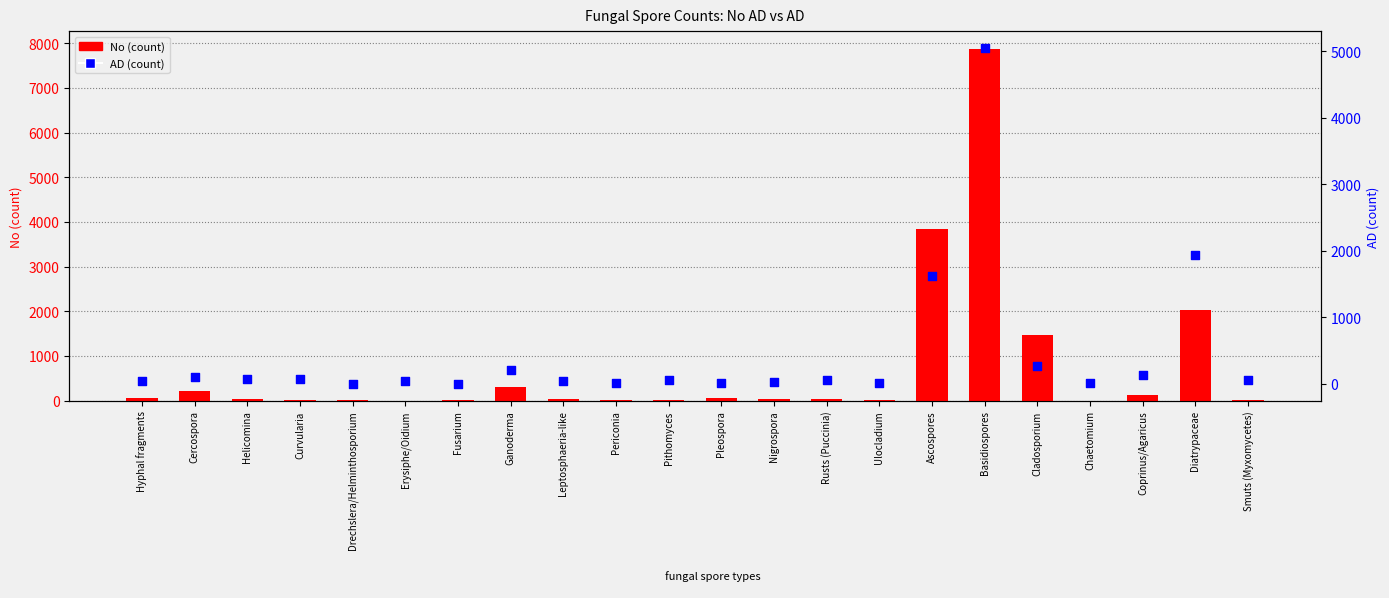

What is the total value across all series at Coprinus/Agaricus?

256